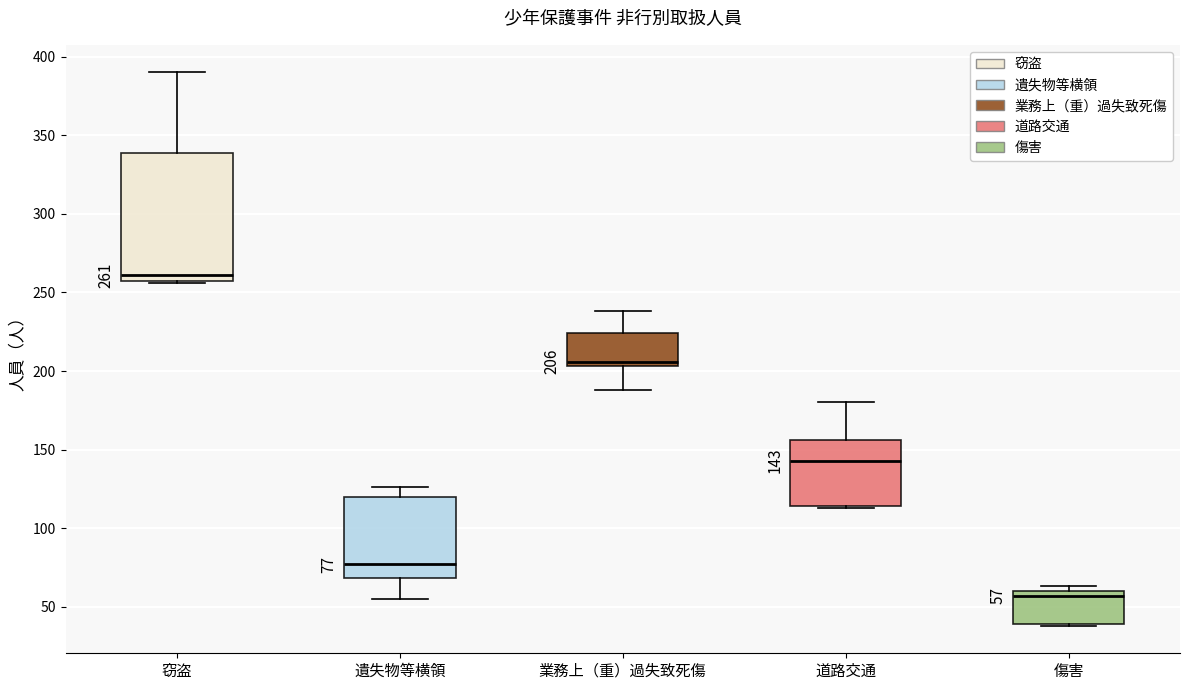

Which box has the lowest median line?

傷害